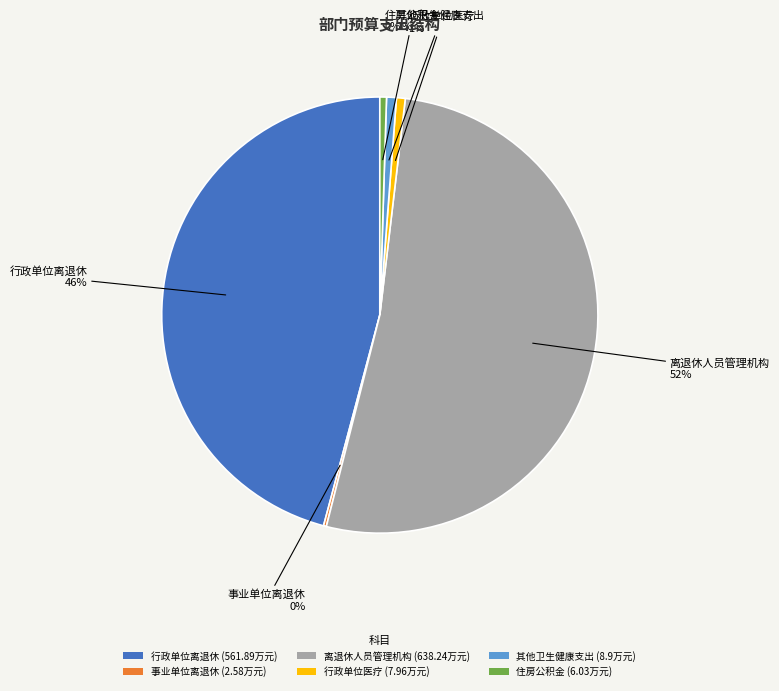

Do 行政单位医疗 and 其他卫生健康支出 together represent more than half of the pie?

No